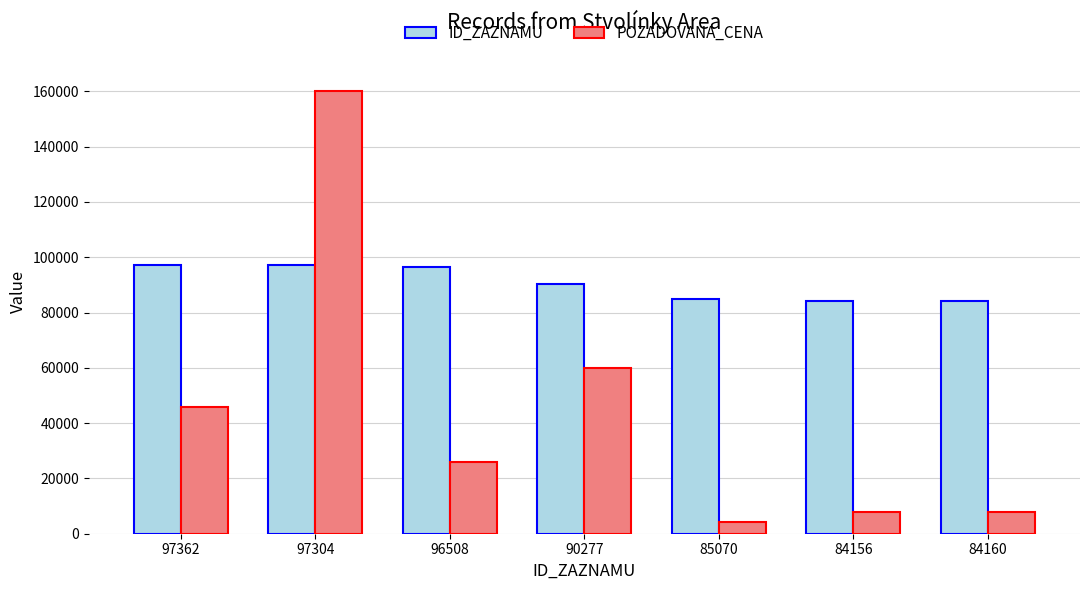

At 90277, list the series in order from smallest to largest.

POZADOVANA_CENA, ID_ZAZNAMU